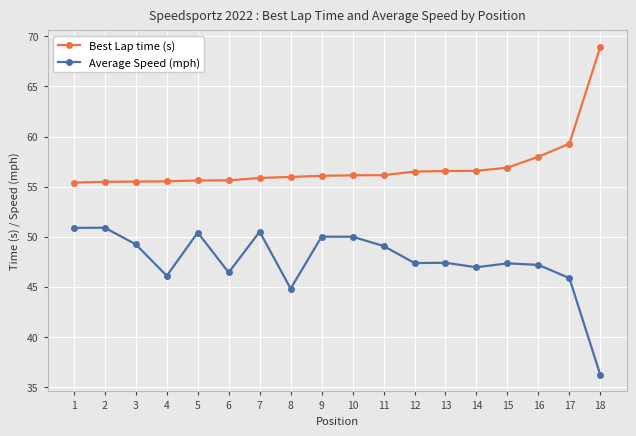

What is the maximum value for Average Speed (mph)?

50.9